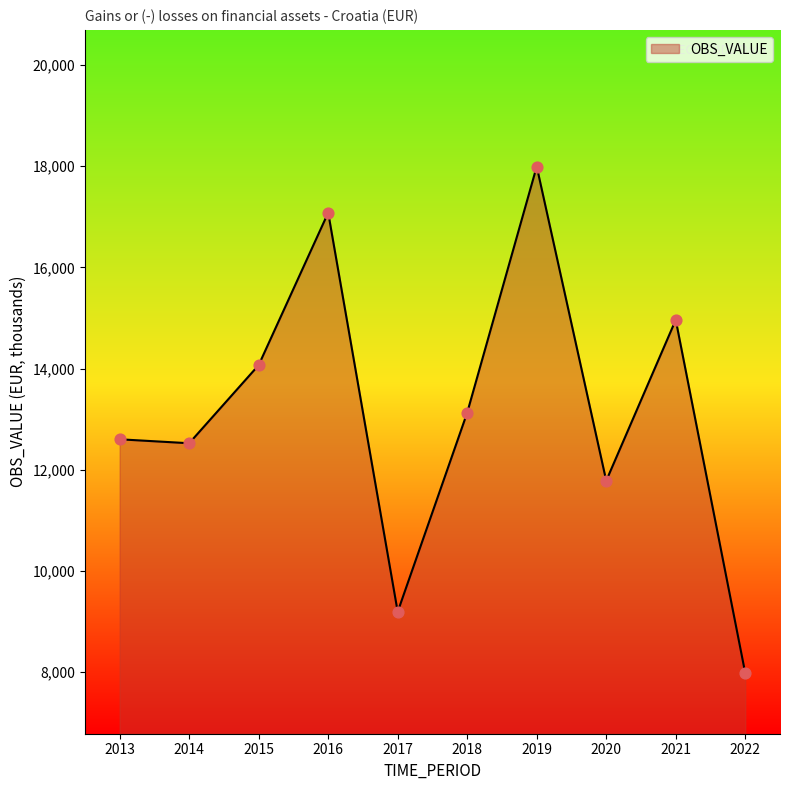

What is the change in value from 2013 to 2015?

+1466